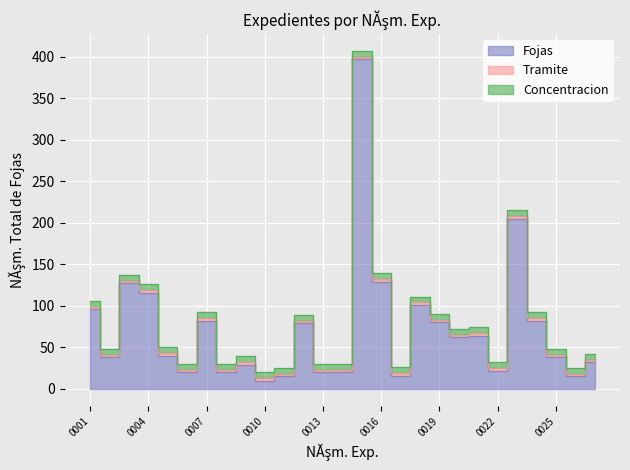

Which series has the largest total across all categories?

Fojas